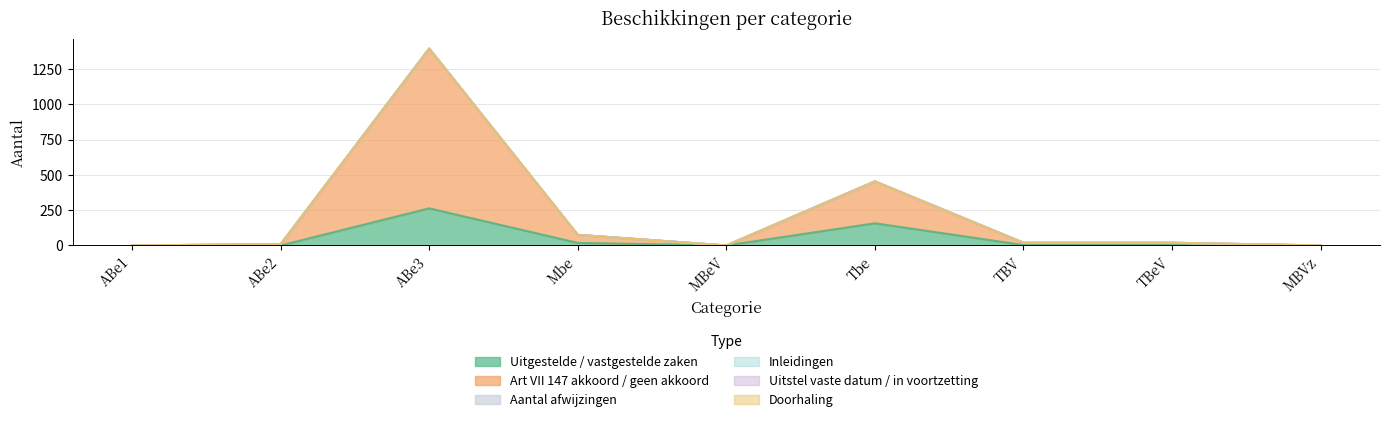

At TBV, list the series in order from largest to smallest.

Som van Art VII 147 akkoord / geen akkoord, Som van Uitgestelde / vastgestelde zaken, Som van Aantal afwijzingen, Som van Inleidingen, Som van Uitstel vaste datum / in voortzetting, Som van Doorhaling